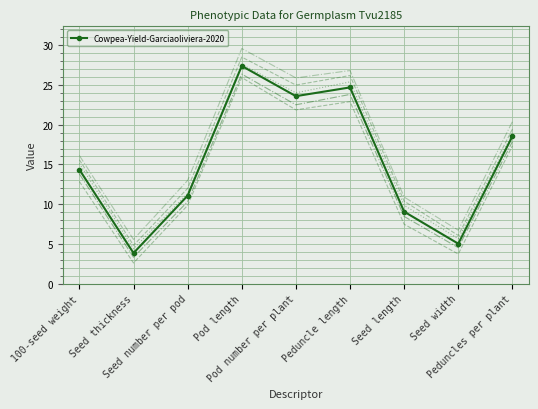

Reading left to right, list all the values displayed in this chart.

14.3	3.8	11.1	27.4	23.6	24.7	9.1	5.0	18.5